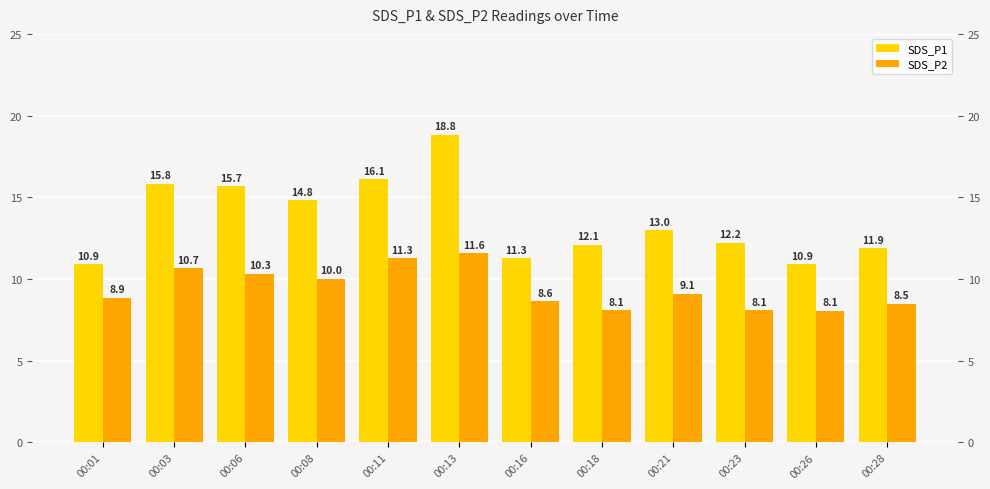

What is the value of the SDS_P1 bar at the 3rd from the left?

15.7